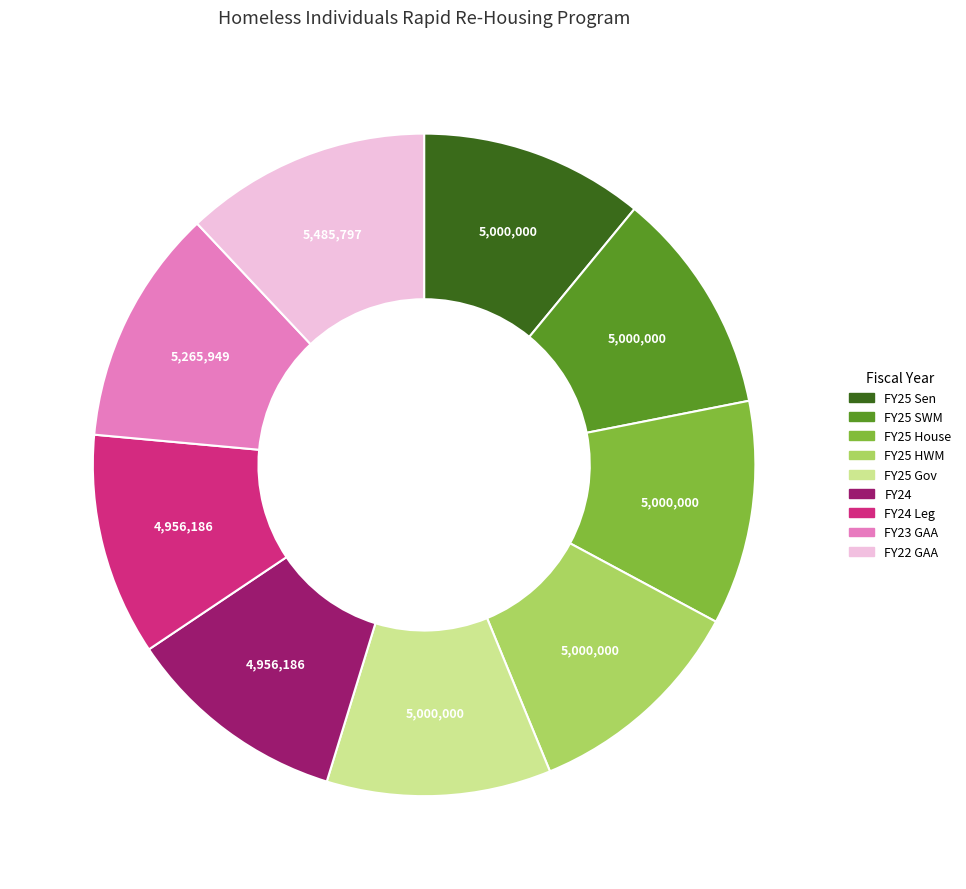

Is there any slice that represents more than half of the pie?

No